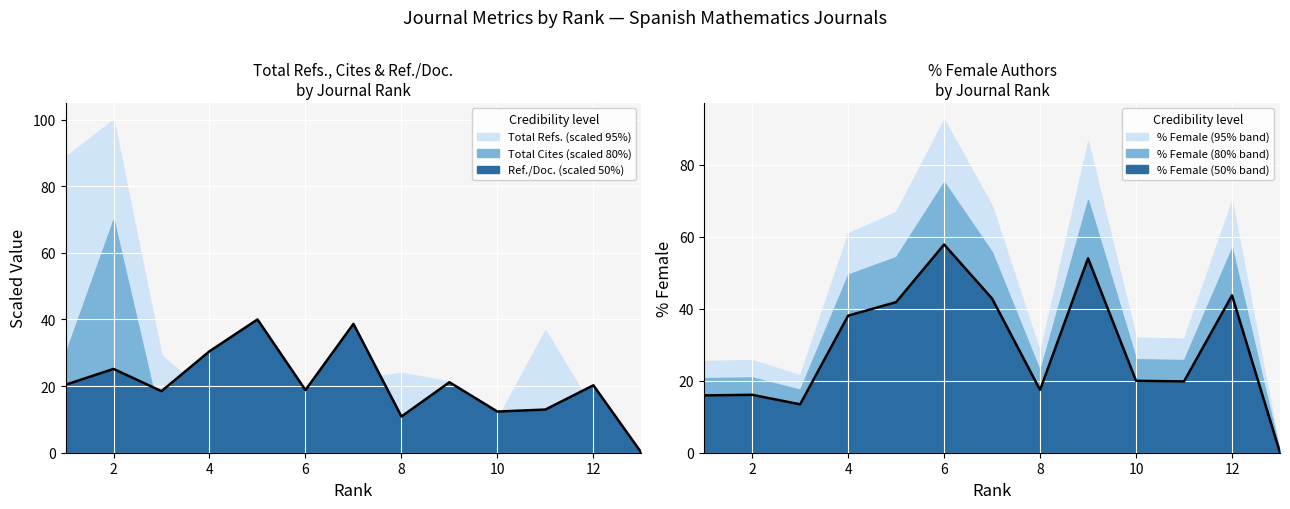

In %Female, how many points are higher than both neighbors (excluding endpoints)?

4